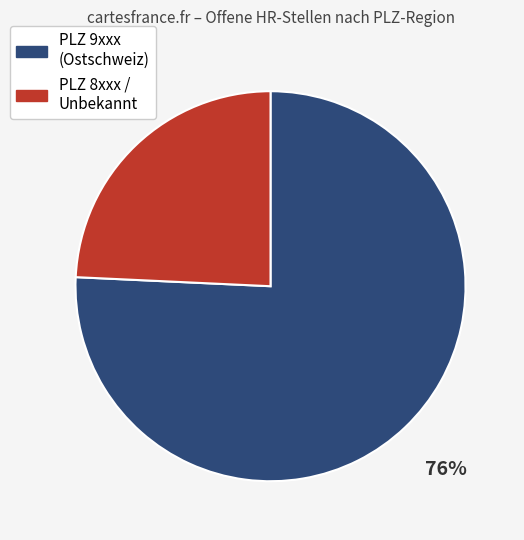

To the nearest percent, what is the average slice percentage?

50%